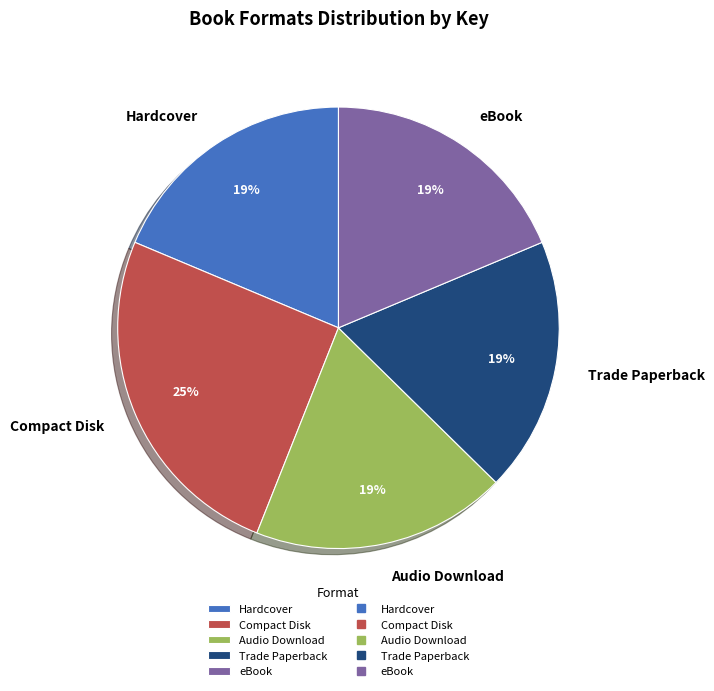

To the nearest percent, what is the average slice percentage?

20%